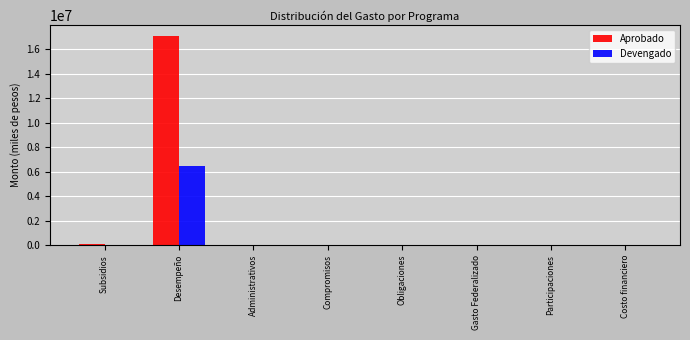

What is the sum of all Devengado values?

6546786.4